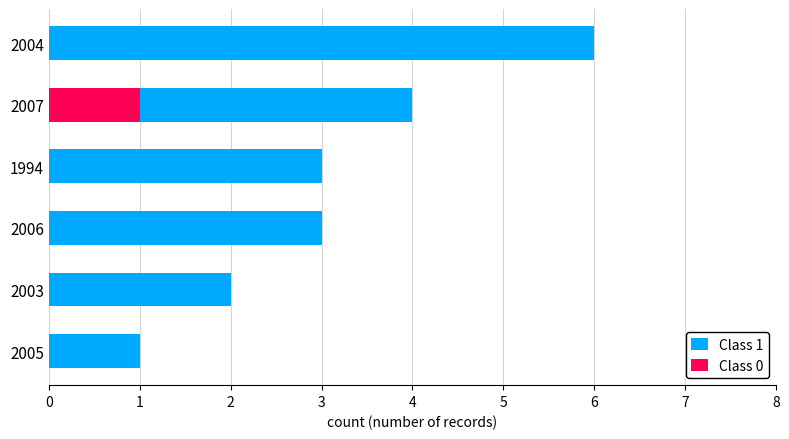

Rank the series by their average value, from highest to lowest.

Class 1, Class 0